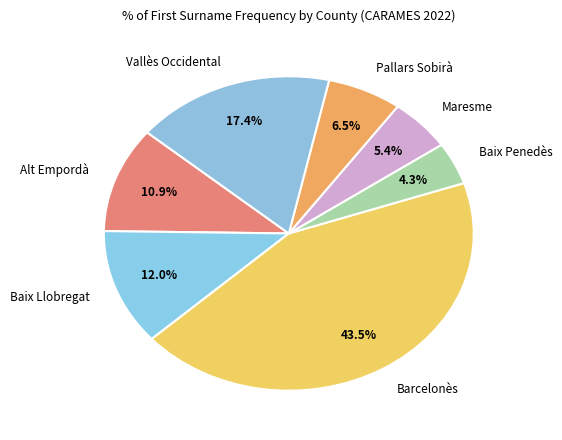

To the nearest percent, what is the difference between the Alt Empordà and Baix Penedès slice percentages?

7%